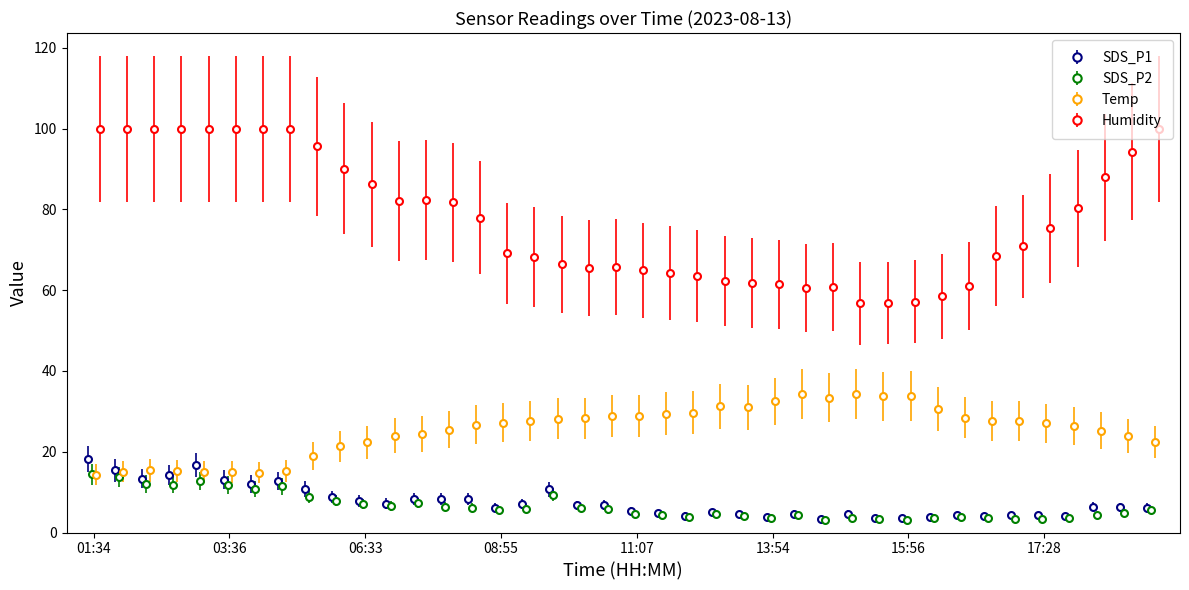

What is the minimum value for SDS_P1?

3.4